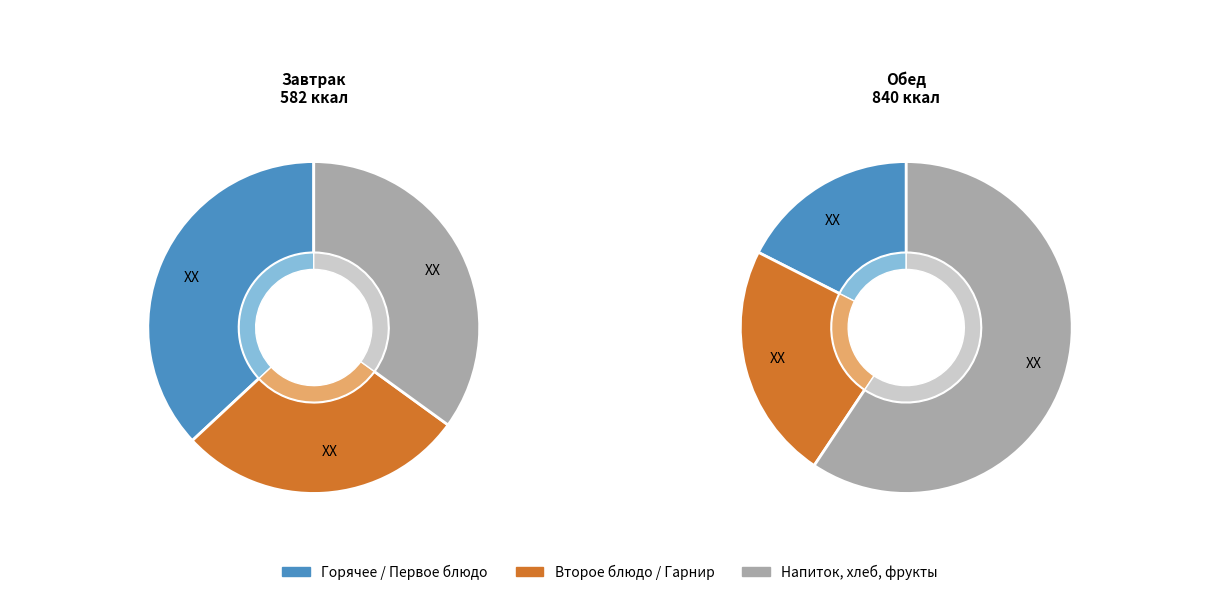

Is Обед the majority of the pie?

Yes